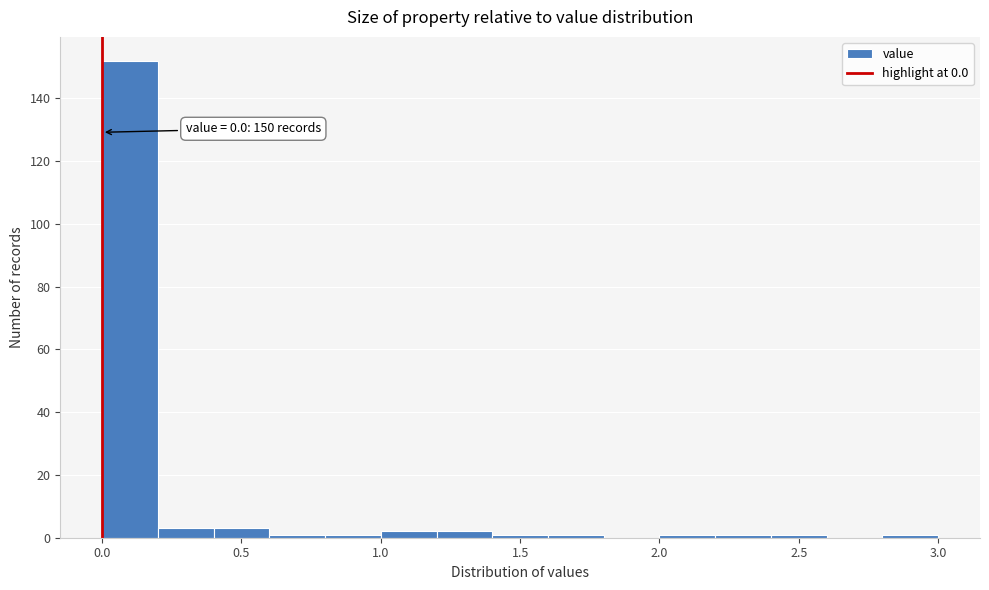

Over which range of the x-axis is the bar tallest?

0.0 to 0.2